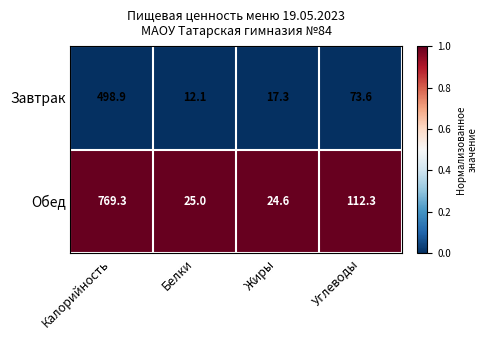

At which category does the chart reach its peak across all series?

Калорийность